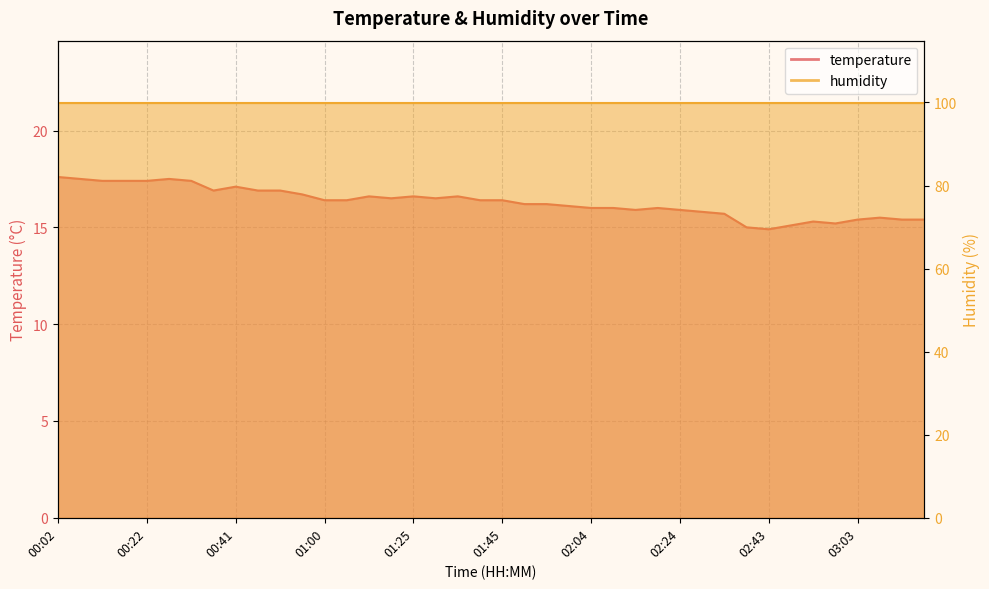

Rank the categories by value from lowest to highest.

02:43, 02:38, 02:48, 02:58, 02:53, 03:03, 03:12, 03:17, 03:07, 02:34, 02:29, 02:14, 02:24, 02:04, 02:09, 02:19, 02:00, 01:50, 01:55, 01:00, 01:05, 01:40, 01:45, 01:20, 01:30, 01:15, 01:25, 01:35, 00:56, 00:37, 00:46, 00:51, 00:41, 00:12, 00:17, 00:22, 00:32, 00:07, 00:27, 00:02